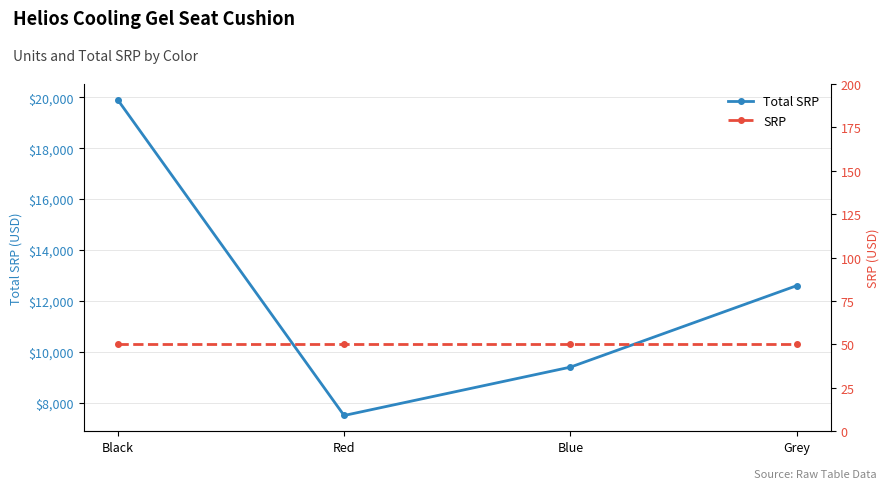

True or false: SRP and Total SRP intersect in this chart.

False